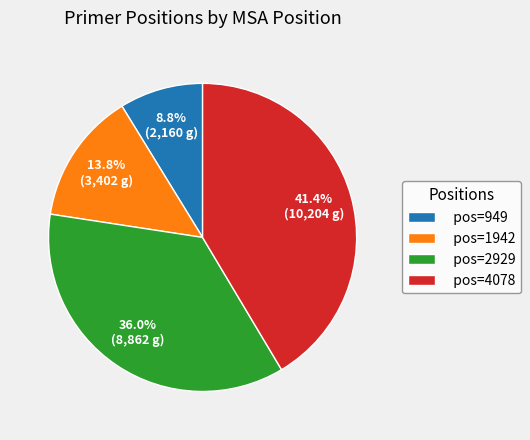

What is the total percentage of pos=4078 and pos=949?

50.2%